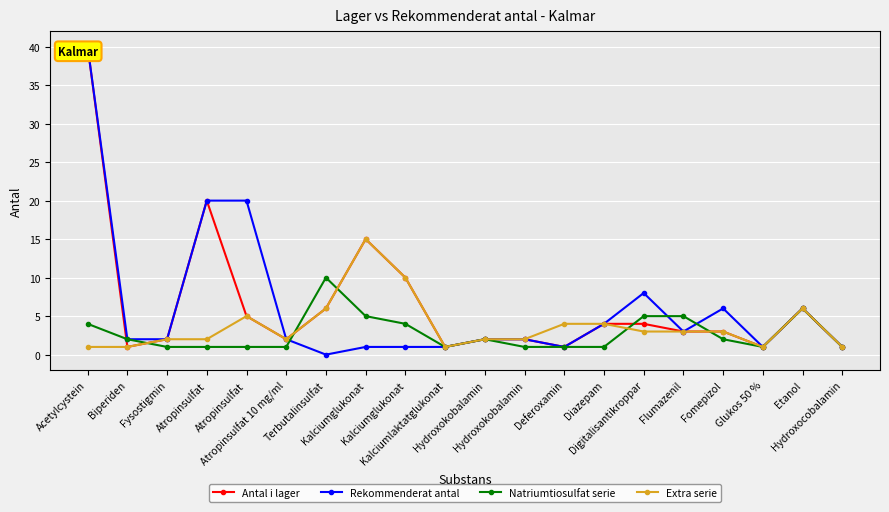

How many data points in Extra serie are above 3?

7